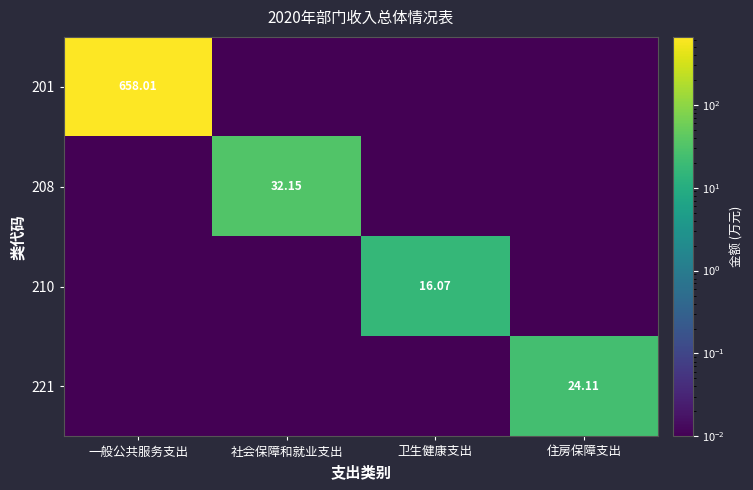

Which series has the largest range (max minus min)?

201